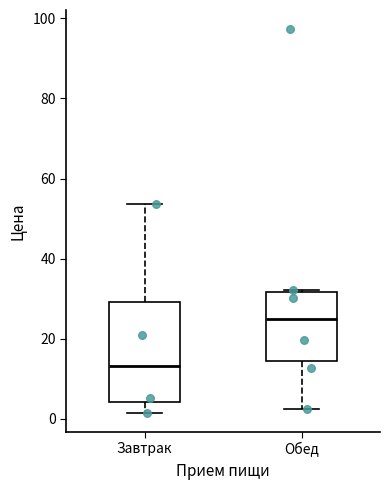

Reading left to right, transcribe this box plot: for each box, give where its median line is, the range the box spans, and where its two whiskers end, as read against the y-axis. The values are not printed on the chart, so give them approximately, as read against the axis.

Завтрак: median 14, box 4 to 30, whiskers 2 to 54
Обед: median 24, box 14 to 32, whiskers 2 to 32